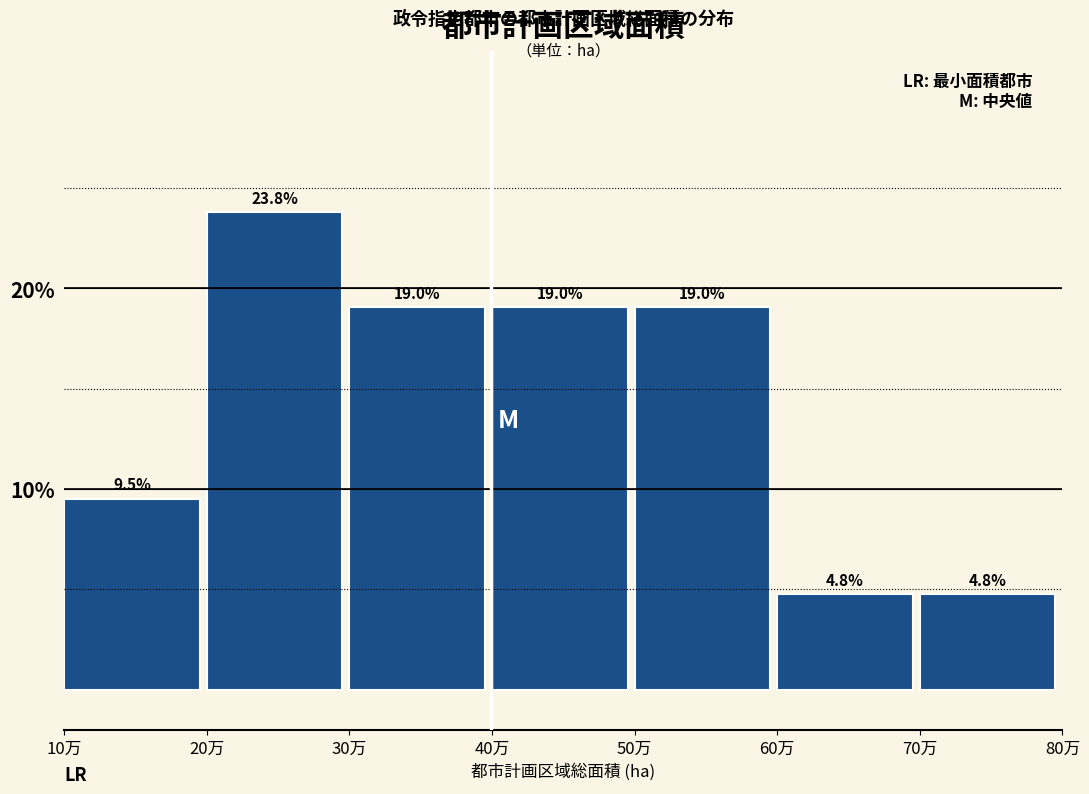

Reading left to right, extract all data points from this chart.

9.5	23.8	19.0	19.0	19.0	4.8	4.8